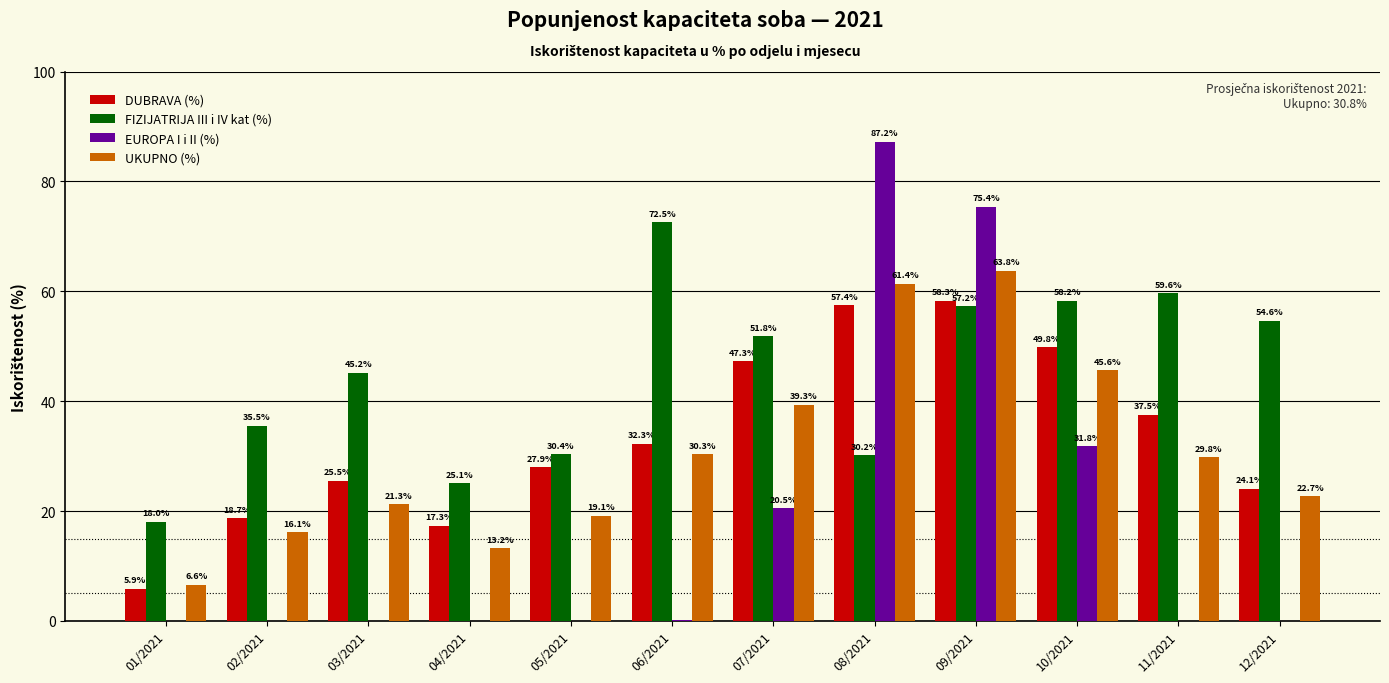

Which category has the highest value in the FIZIJATRIJA III i IV kat (%) series?

06/2021